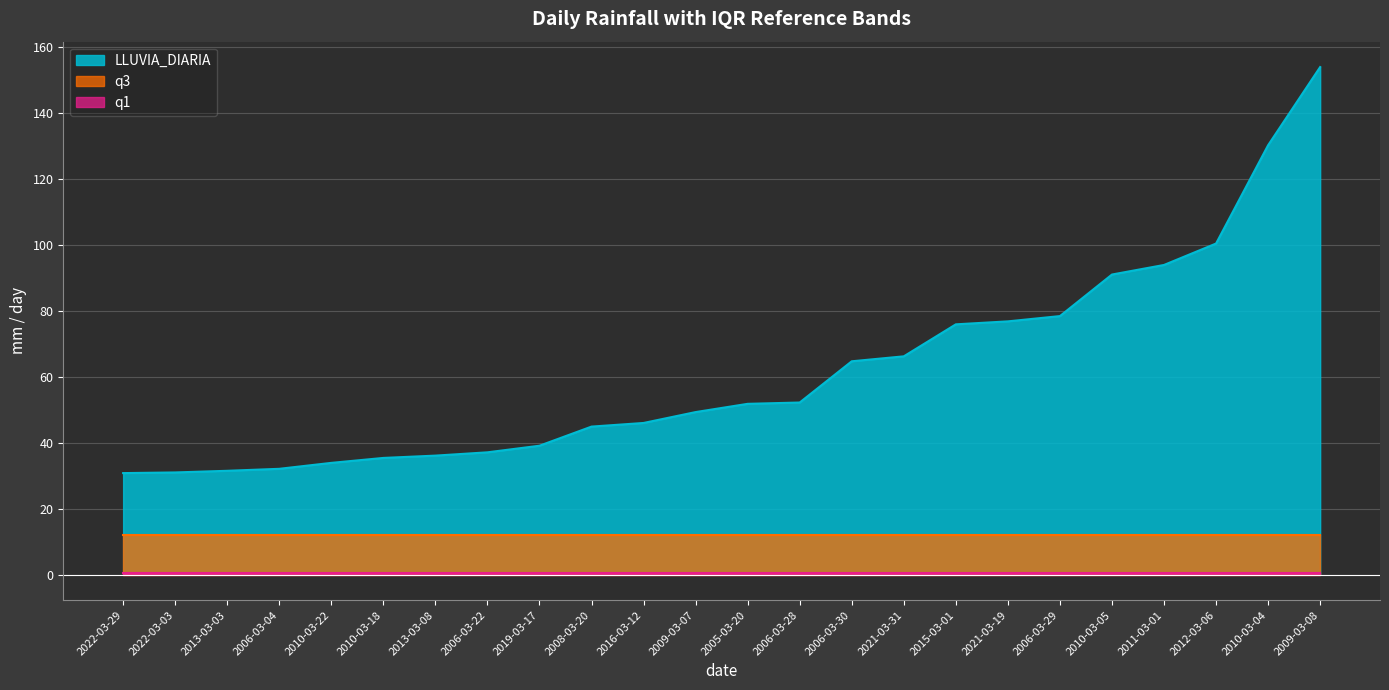

Rank the series at 2010-03-05 from highest to lowest value.

LLUVIA_DIARIA, q3, q1